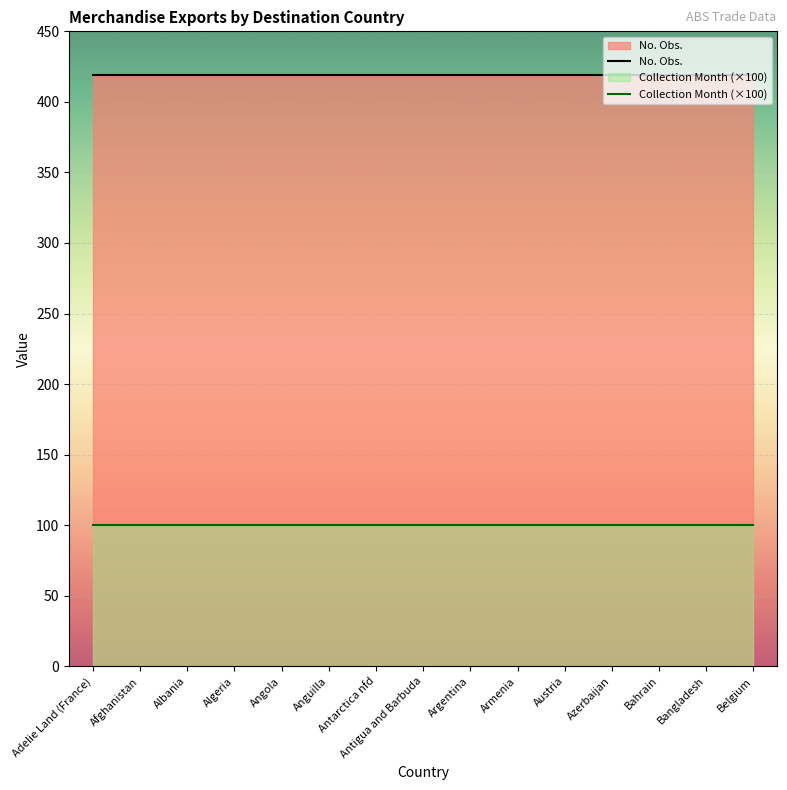

What is the label of the 5th point from the right?

Austria